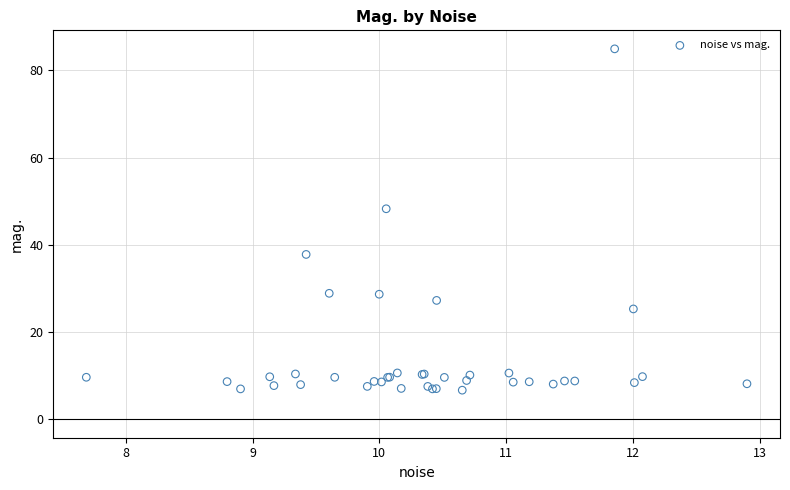

What Y value in the scatter plot is closest to 45?

48.3